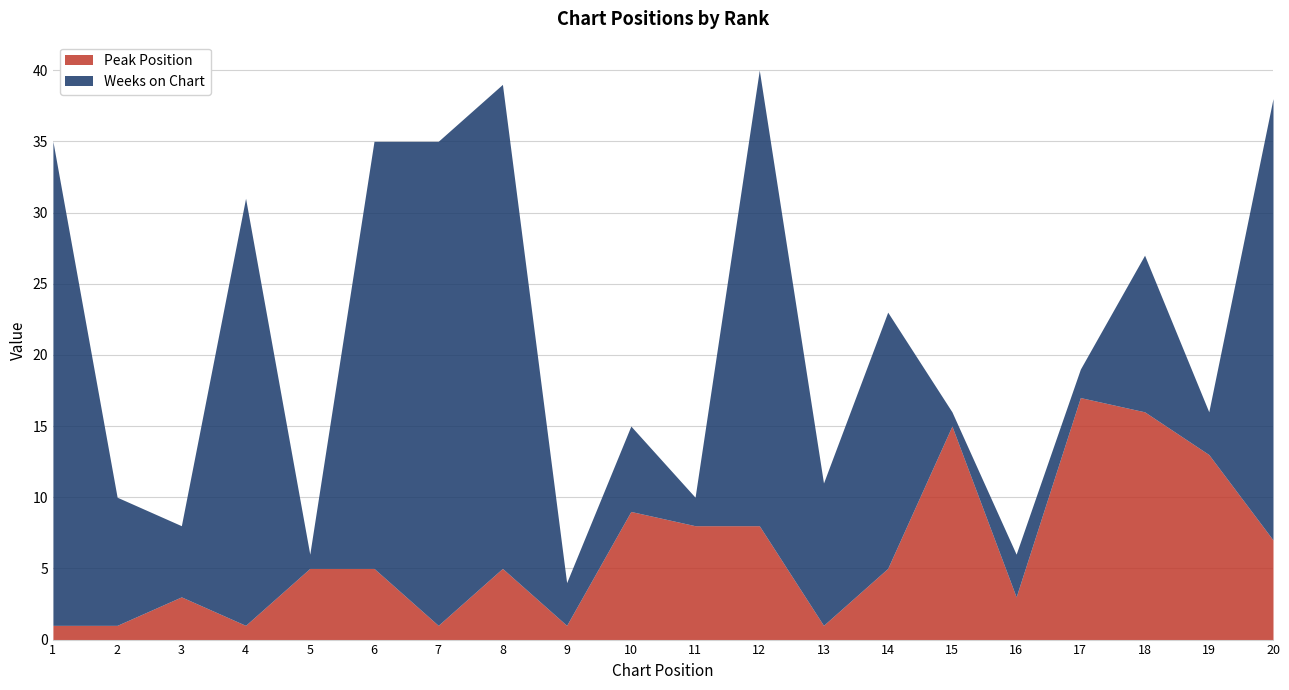

Is the value of Peak Position at 6 greater than the value of Weeks on Chart at 14?

No